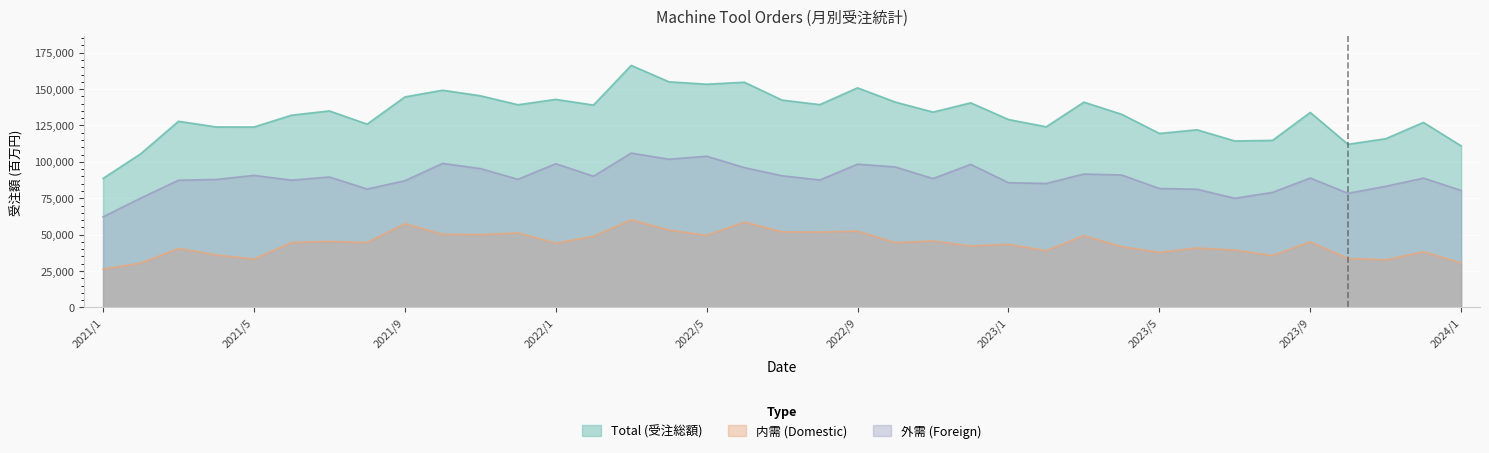

Reading left to right, extract all data points from this chart.

Total (受注総額): 88627	105593	127876	123974	123936	132081	134983	125903	144596	149222	145401	139227	142918	138998	166263	154998	153334	154711	142412	139327	150848	141062	134186	140544	129087	124095	141019	132688	119523	122025	114340	114760	133942	112053	115899	127088	110960
内需 (Domestic): 26405	30470	40487	36078	33223	44656	45385	44575	57560	50289	50001	51195	44169	48859	60239	53180	49481	58652	51970	51775	52419	44560	45665	42262	43402	38932	49369	41723	37807	40850	39385	35717	45045	33644	32696	38251	30603
外需 (Foreign): 62222	75123	87389	87896	90713	87425	89598	81328	87036	98933	95400	88032	98749	90139	106024	101818	103853	96059	90442	87552	98429	96502	88521	98282	85685	85163	91650	90965	81716	81175	74955	79043	88897	78409	83203	88837	80357